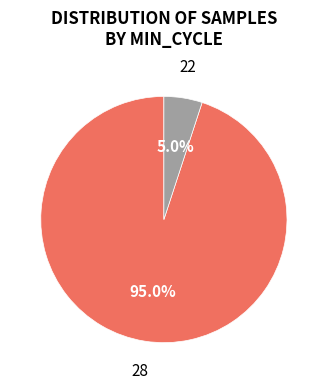

Does any single category account for the majority?

Yes